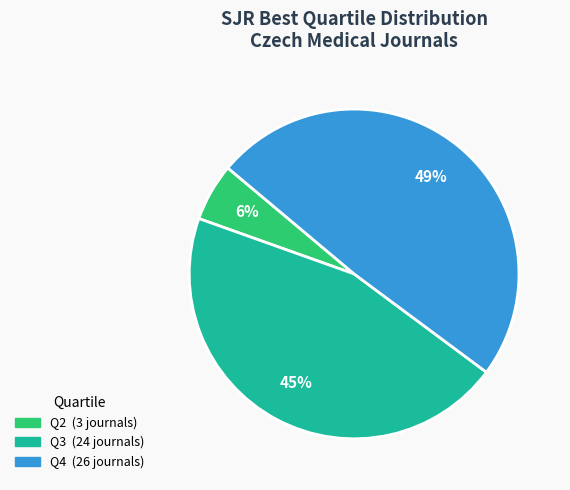

Does Q3 account for over 50% of the chart?

No